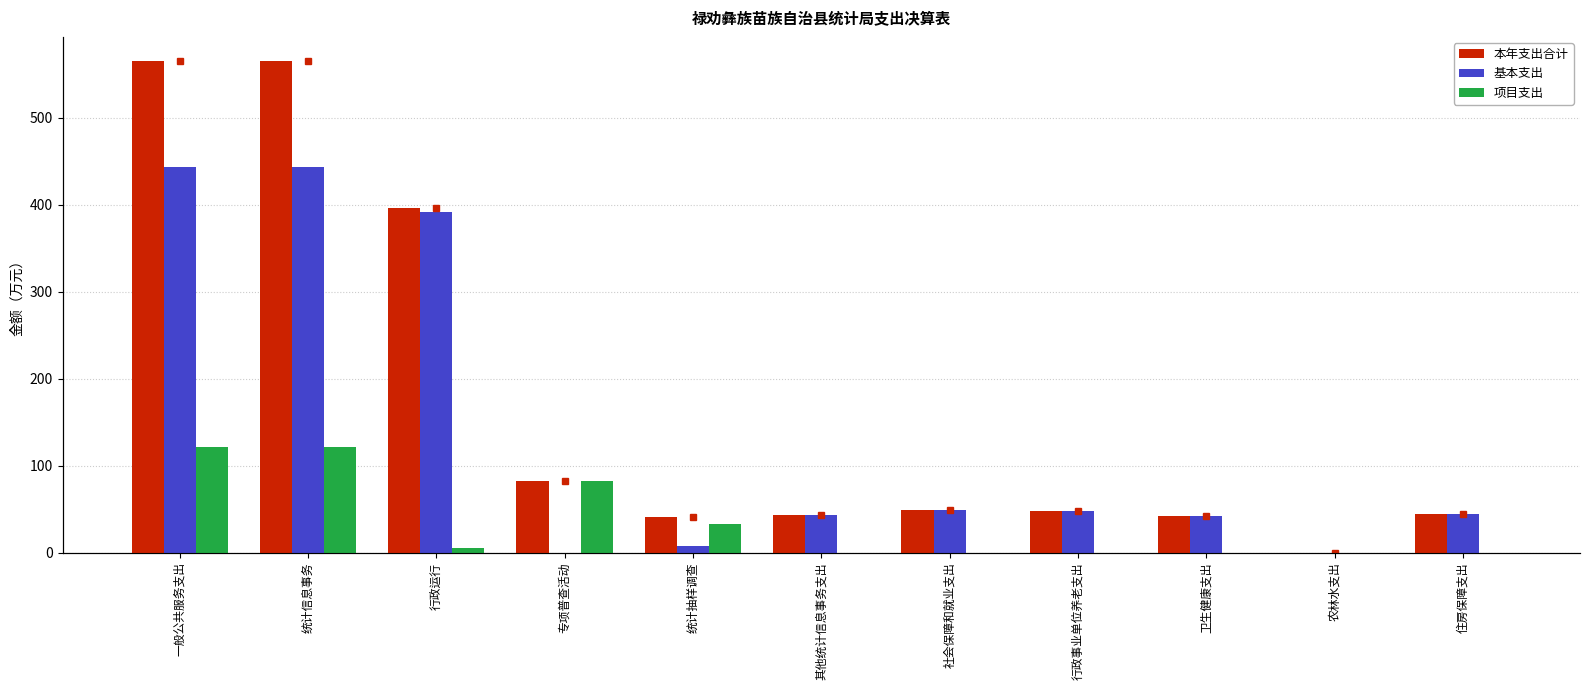

What is the difference between the second highest and second lowest values in the 本年支出合计 series?

523.6